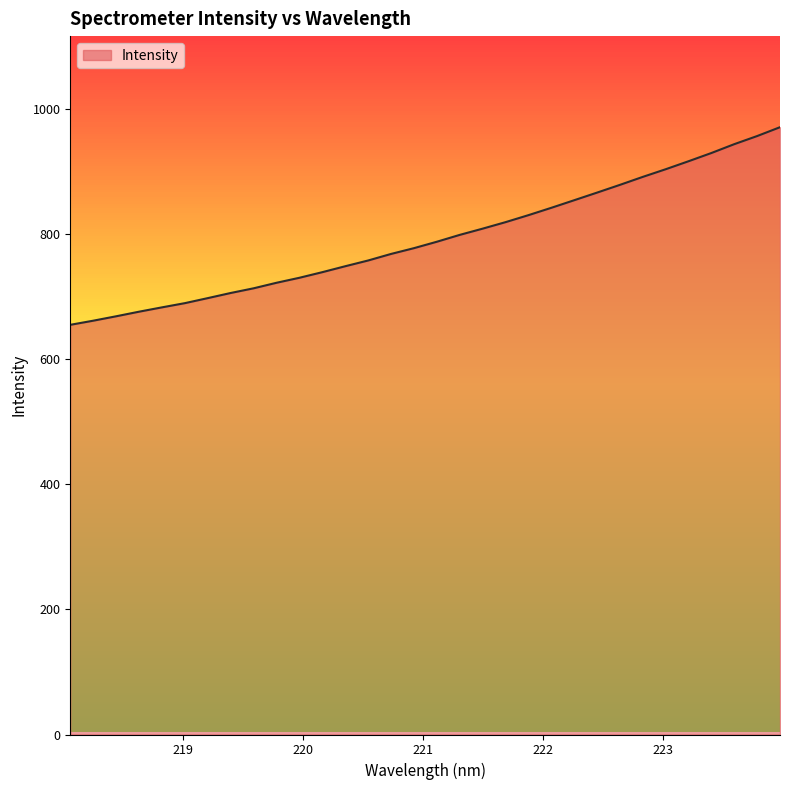

What is the minimum value shown in the chart?

655.2